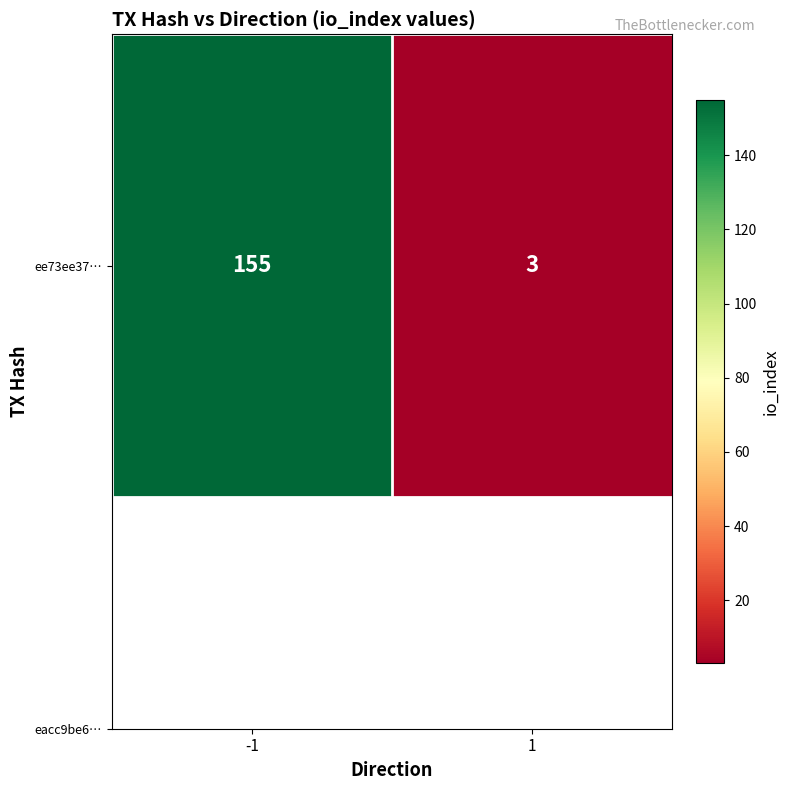

True or false: the data shows 3 at 1.

True